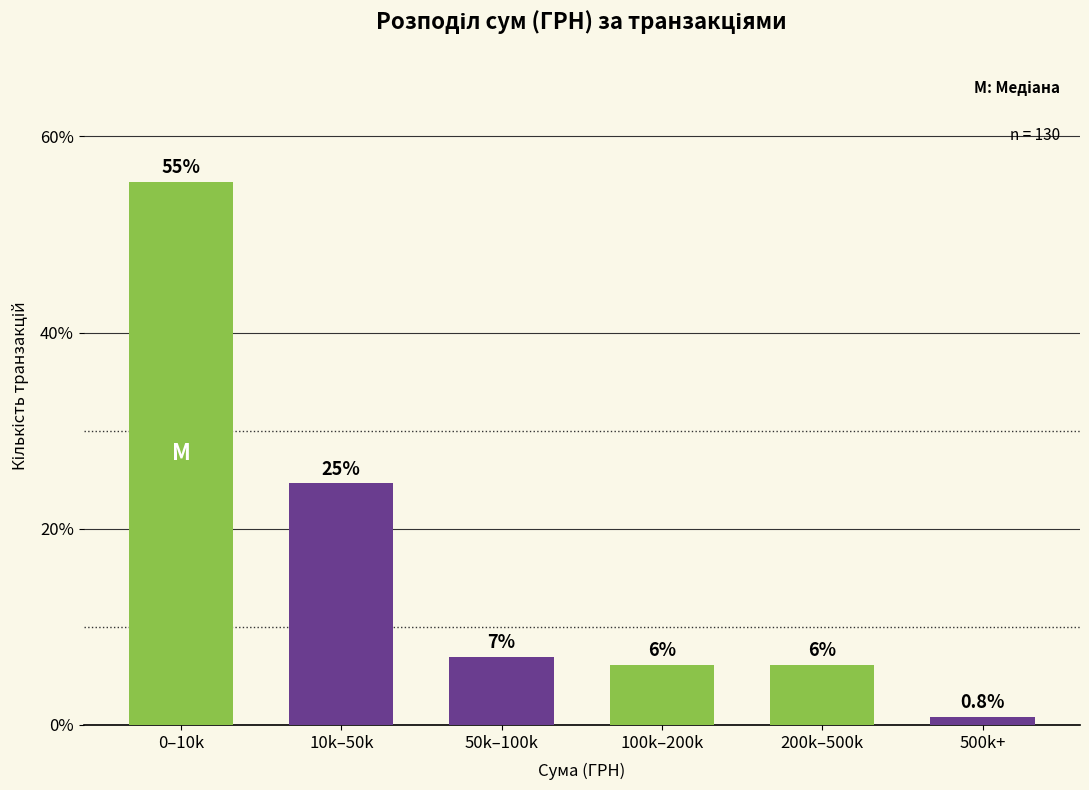

Does the chart contain any negative values?

No